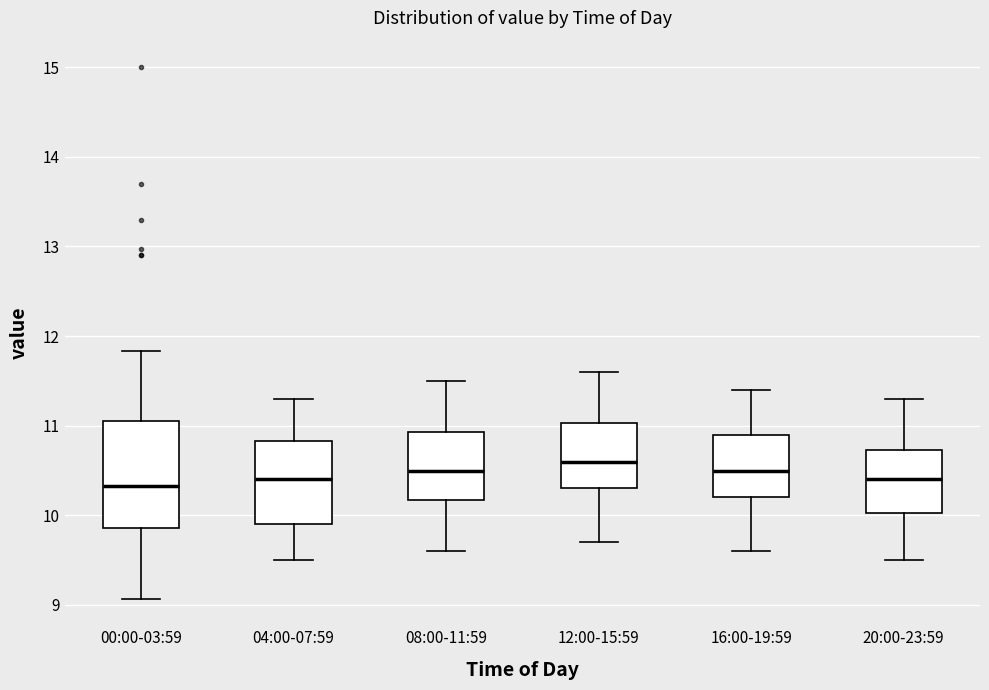

Reading left to right, read every box against the y-axis: the position of its median line, the range the box covers, and the ends of its whiskers. The values are not printed on the chart, so give them approximately, as read against the axis.

00:00-03:59: median 10.3, box 9.9 to 11.0, whiskers 9.1 to 11.8
04:00-07:59: median 10.4, box 9.9 to 10.8, whiskers 9.5 to 11.3
08:00-11:59: median 10.5, box 10.2 to 10.9, whiskers 9.6 to 11.5
12:00-15:59: median 10.6, box 10.3 to 11.0, whiskers 9.7 to 11.6
16:00-19:59: median 10.5, box 10.2 to 10.9, whiskers 9.6 to 11.4
20:00-23:59: median 10.4, box 10.0 to 10.7, whiskers 9.5 to 11.3